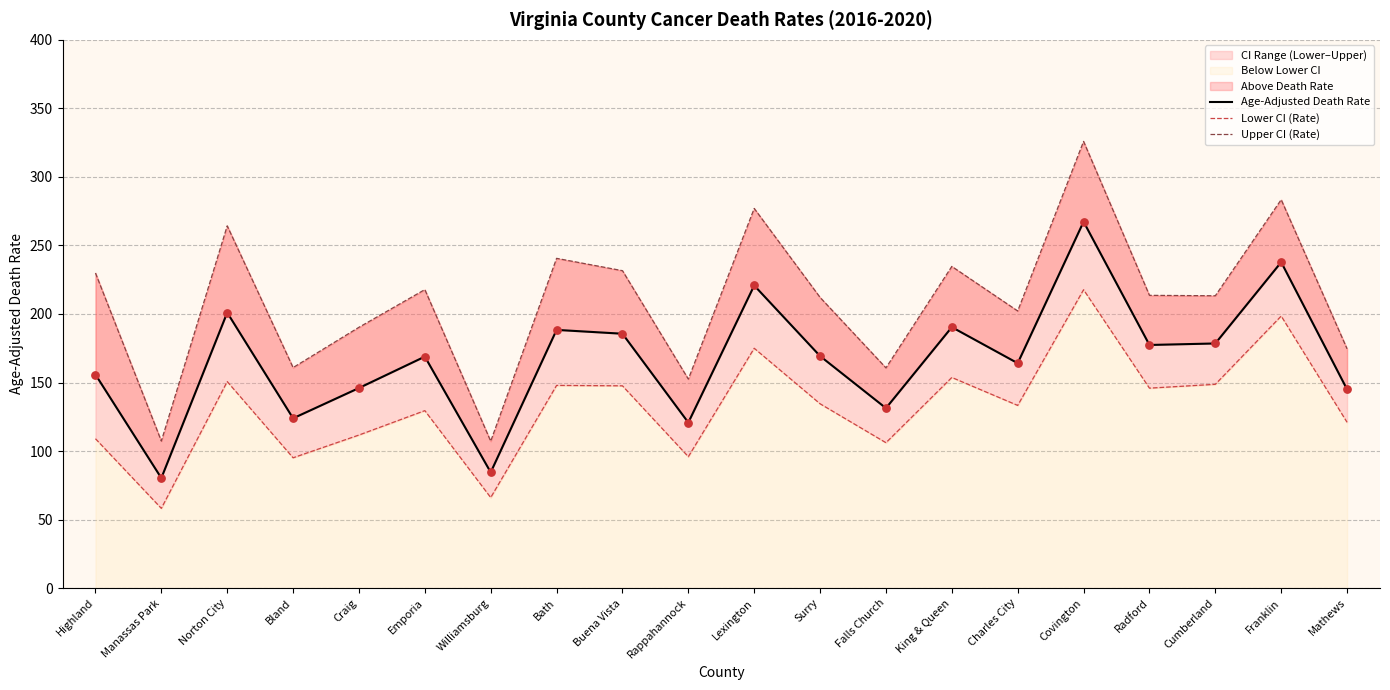

At how many categories does at least one series exceed 273?

3